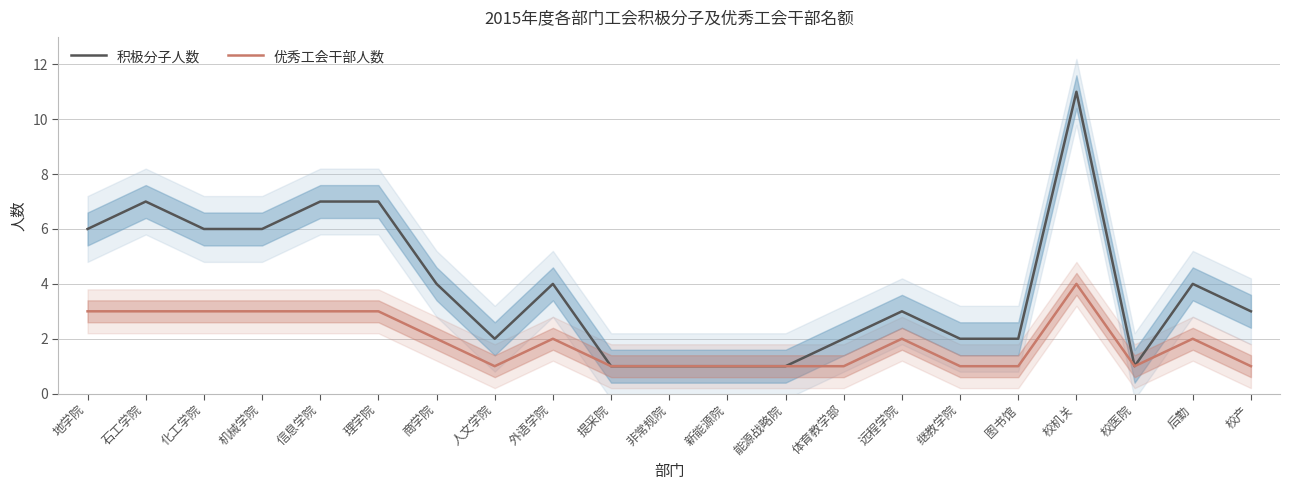

Reading left to right, transcribe all the data shown in this chart.

积极分子人数: 6	7	6	6	7	7	4	2	4	1	1	1	1	2	3	2	2	11	1	4	3
优秀工会干部人数: 3	3	3	3	3	3	2	1	2	1	1	1	1	1	2	1	1	4	1	2	1